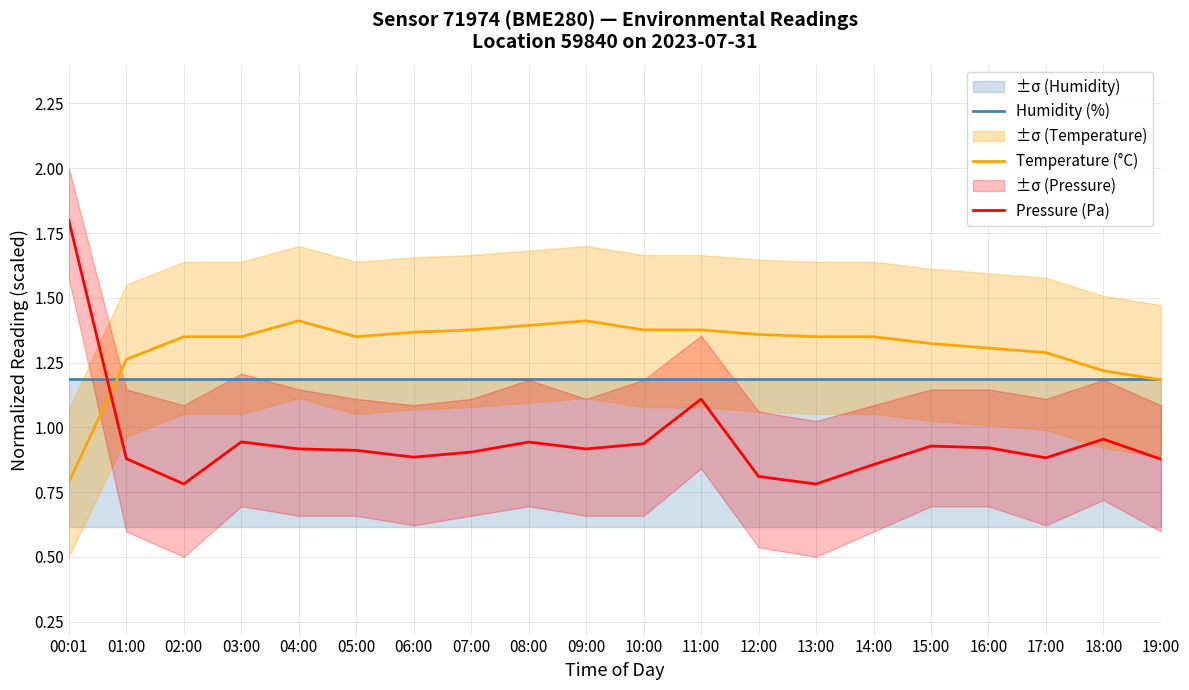

Which series has the largest range (max minus min)?

Pressure (Pa)